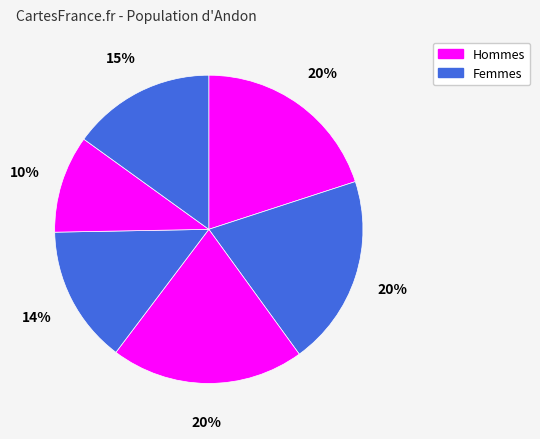

Count the number of slices in the pie.

6